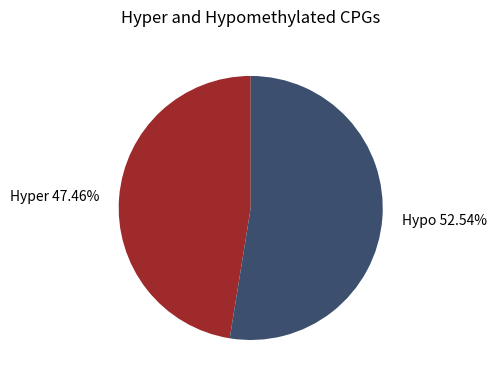

Is there a majority slice in this chart?

Yes